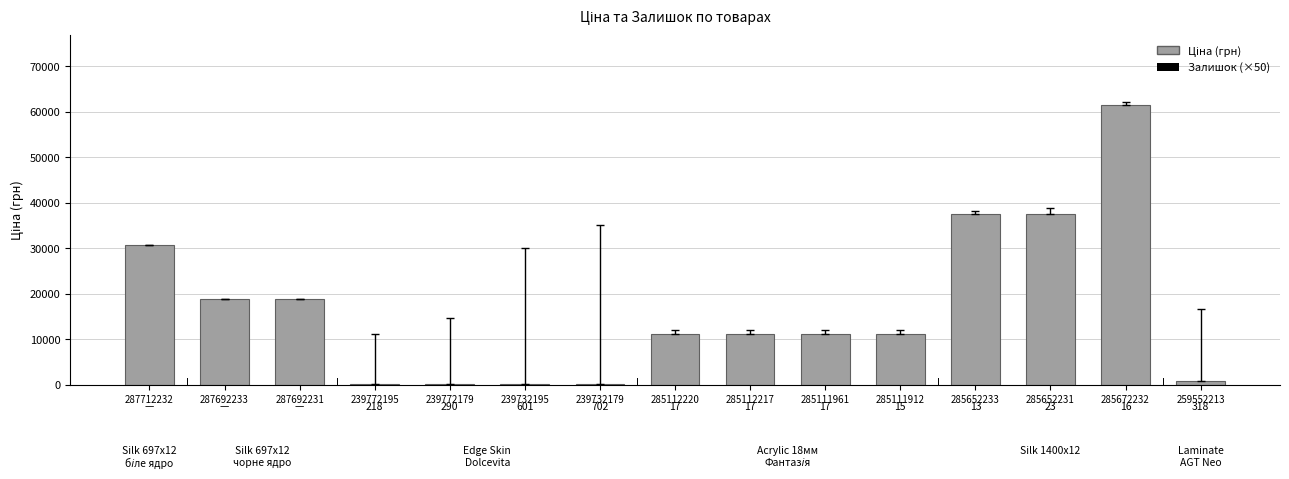

Are the bars horizontal?

No